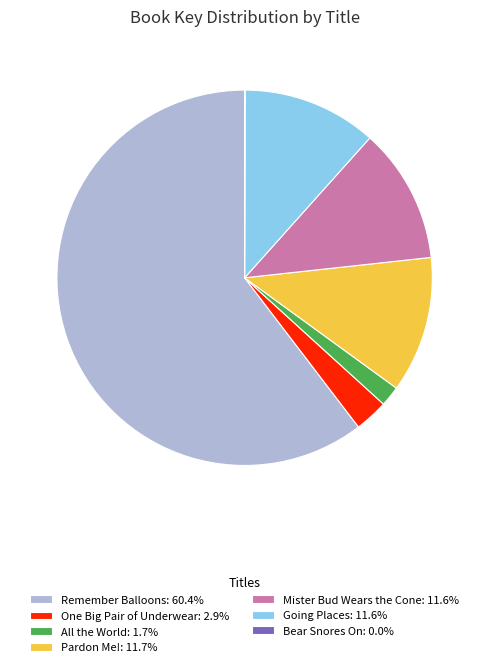

Is Going Places: 11.6% the majority of the pie?

No